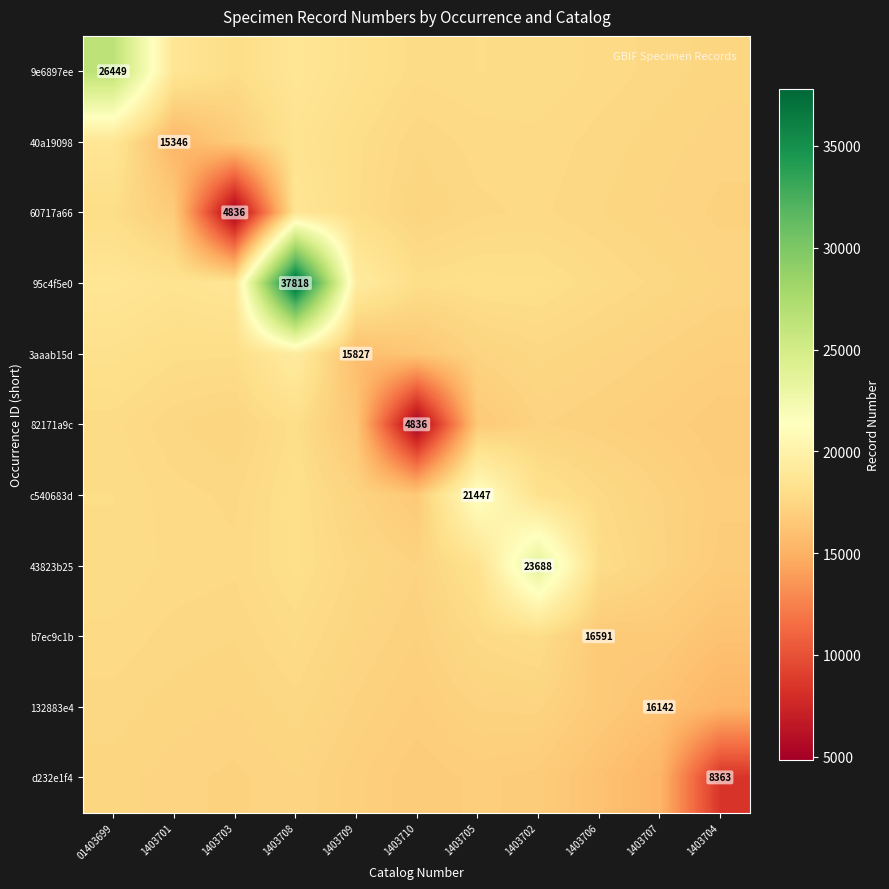

At how many categories does at least one series exceed 19047?

5